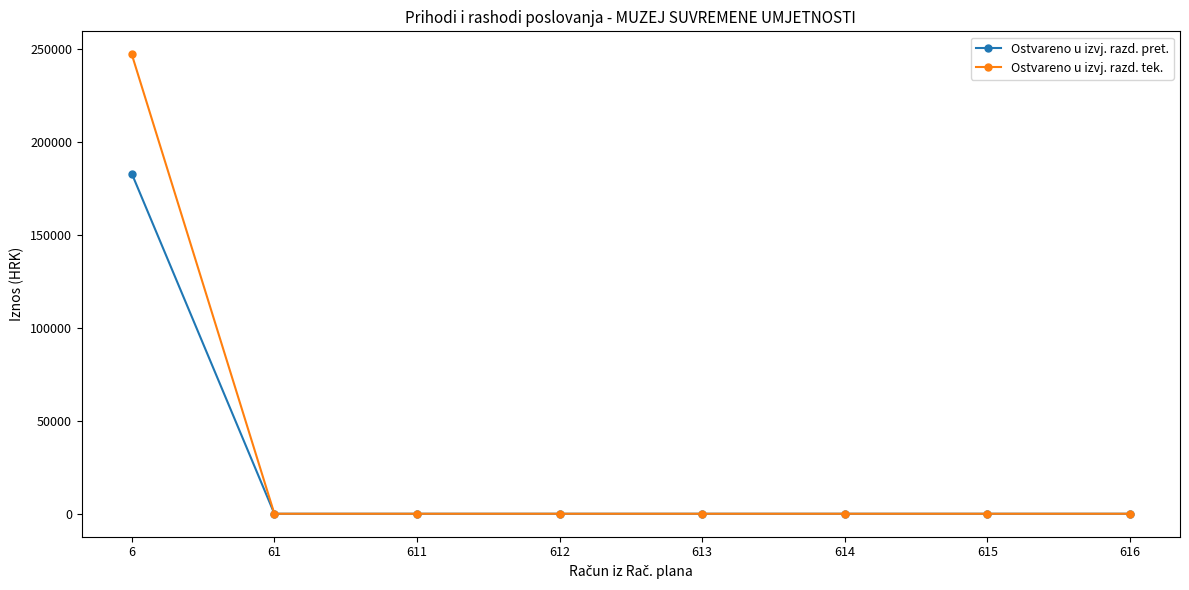

What is the average value of the Ostvareno u izvj. razd. tek. series?

30874.7